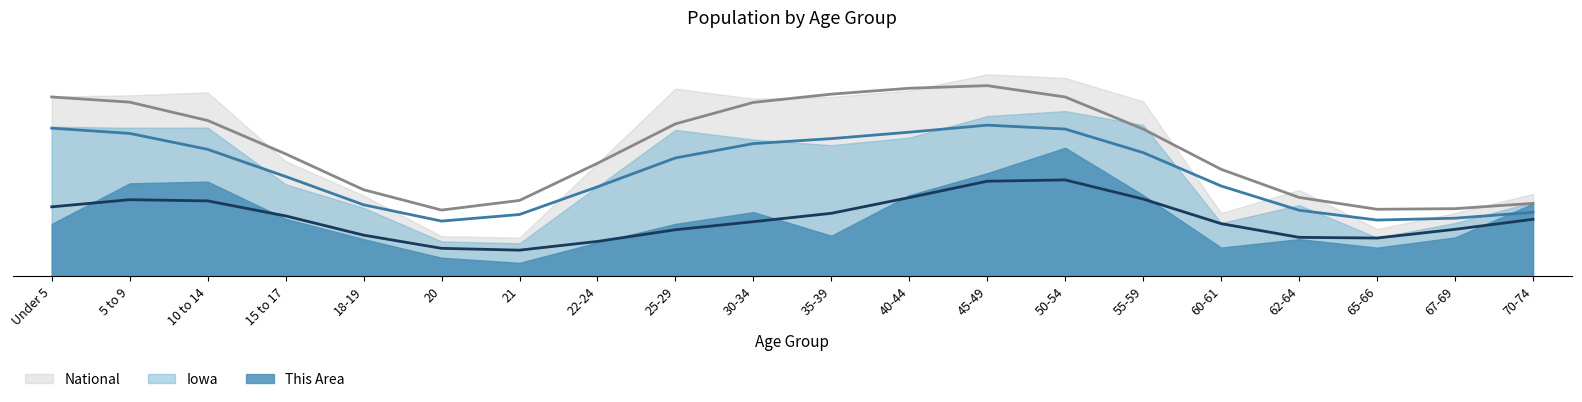

How many lines are shown in the chart?

3